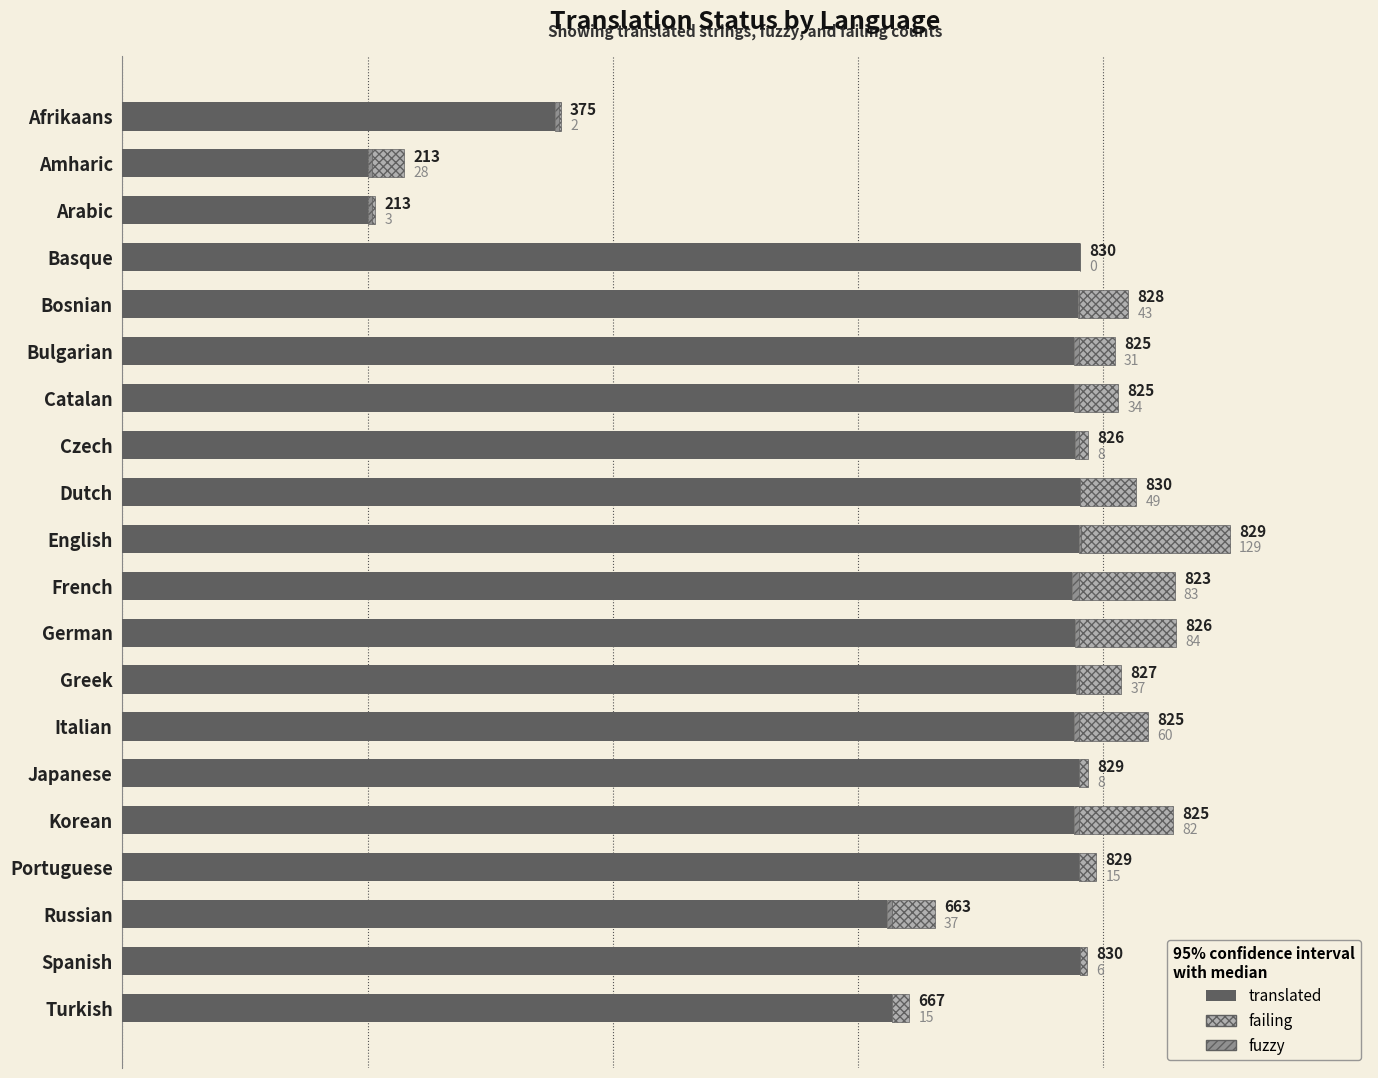

At which category is the sum across all series the highest?

English